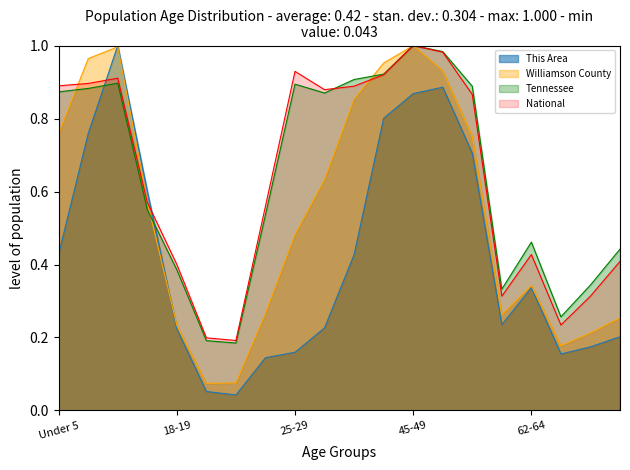

Is the value of Tennessee at 60-61 greater than the value of Williamson County at 5 to 9?

No